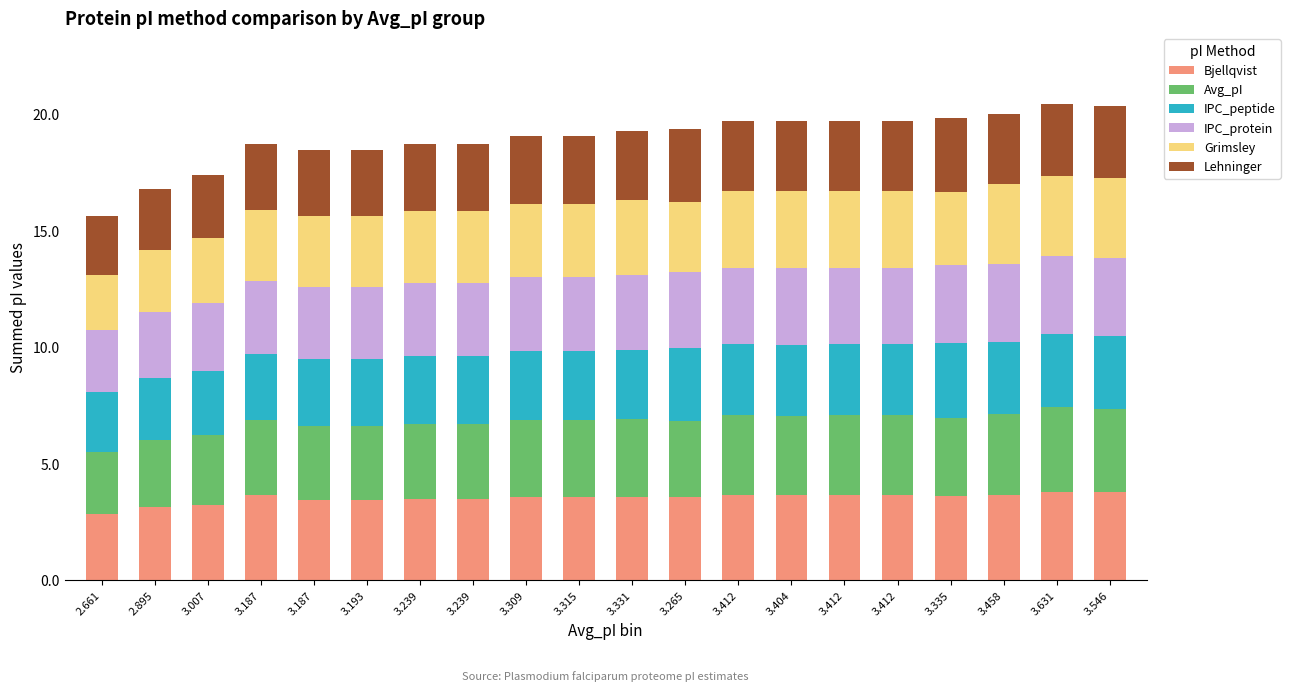

The Bjellqvist series shows 3.6 at 3.265. True or false?

True